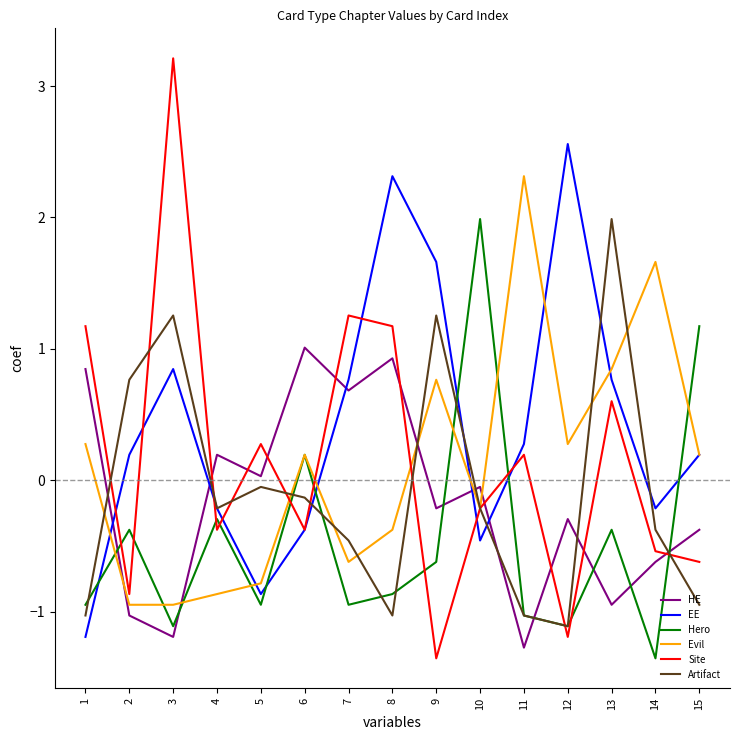

At which label does Artifact reach its minimum?

12